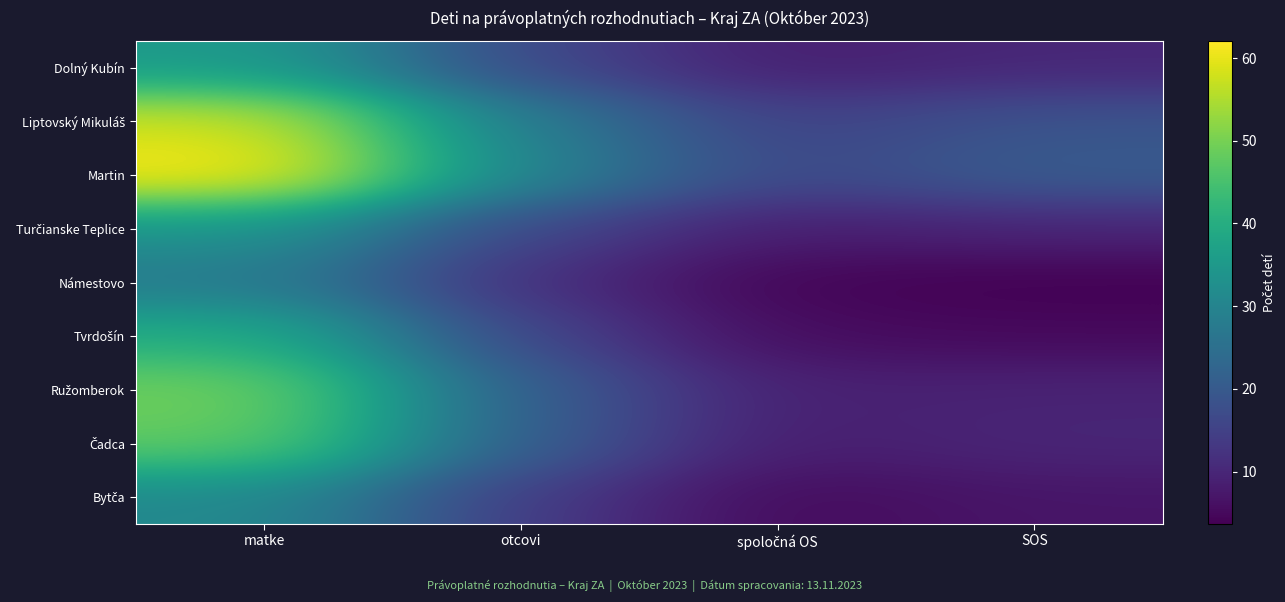

At which category is the sum across all series the highest?

matke